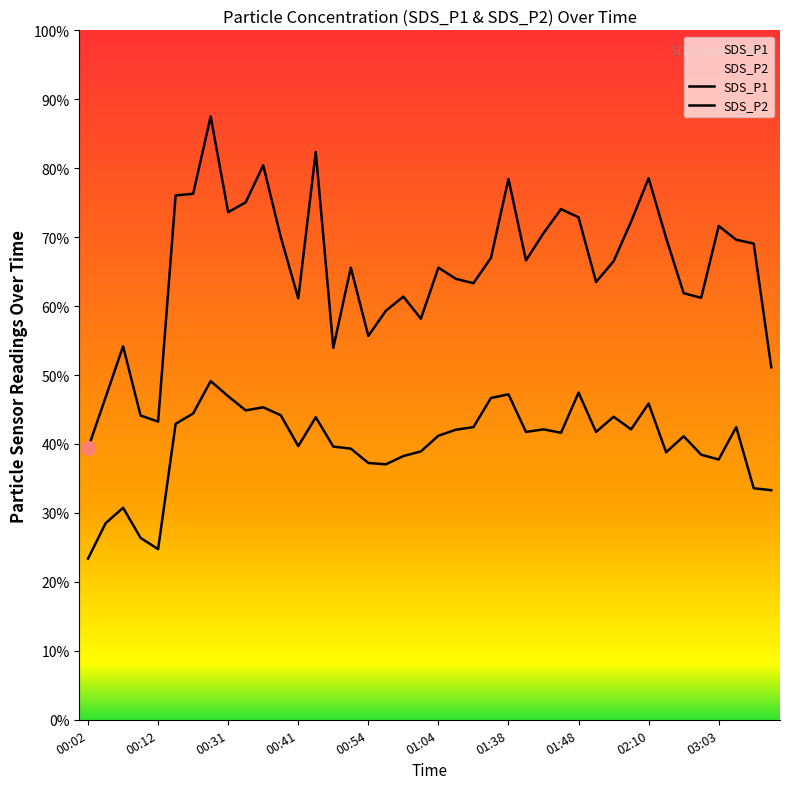

True or false: SDS_P2 has a value of 16.8 at 01:06.

True